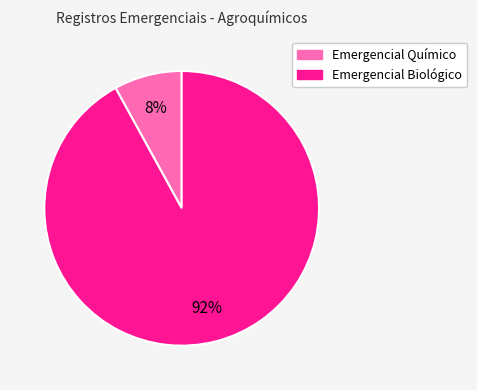

Rank the categories by value from lowest to highest.

Emergencial Químico, Emergencial Biológico